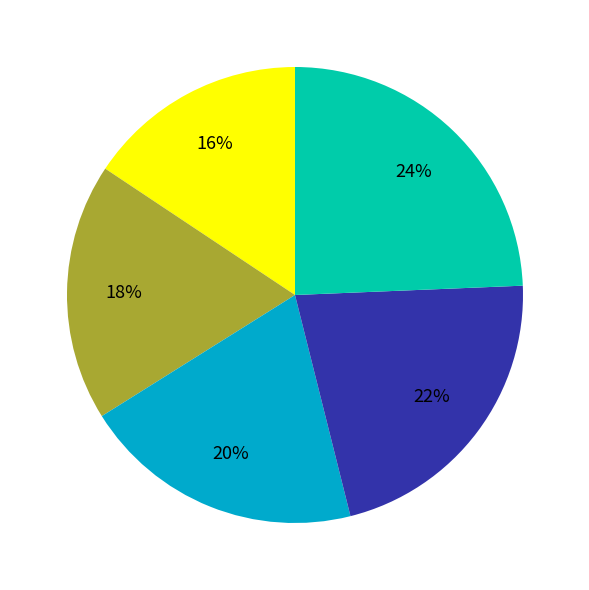

To the nearest percent, what is the average slice percentage?

20%